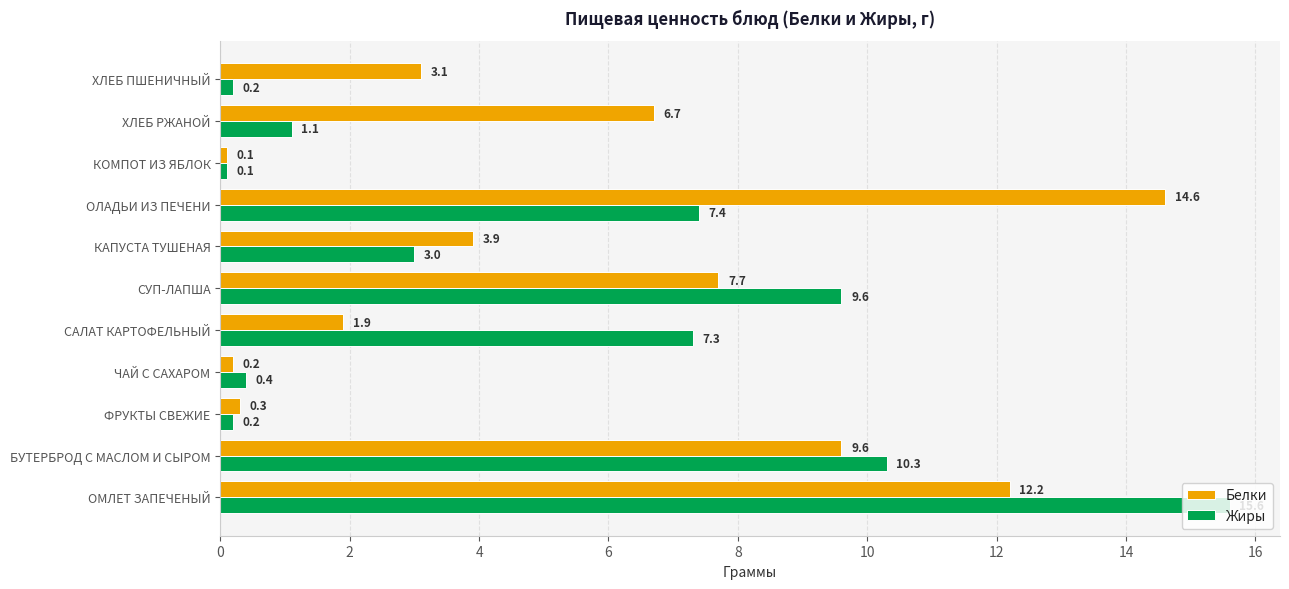

What are all the series names shown in the legend?

Белки, Жиры